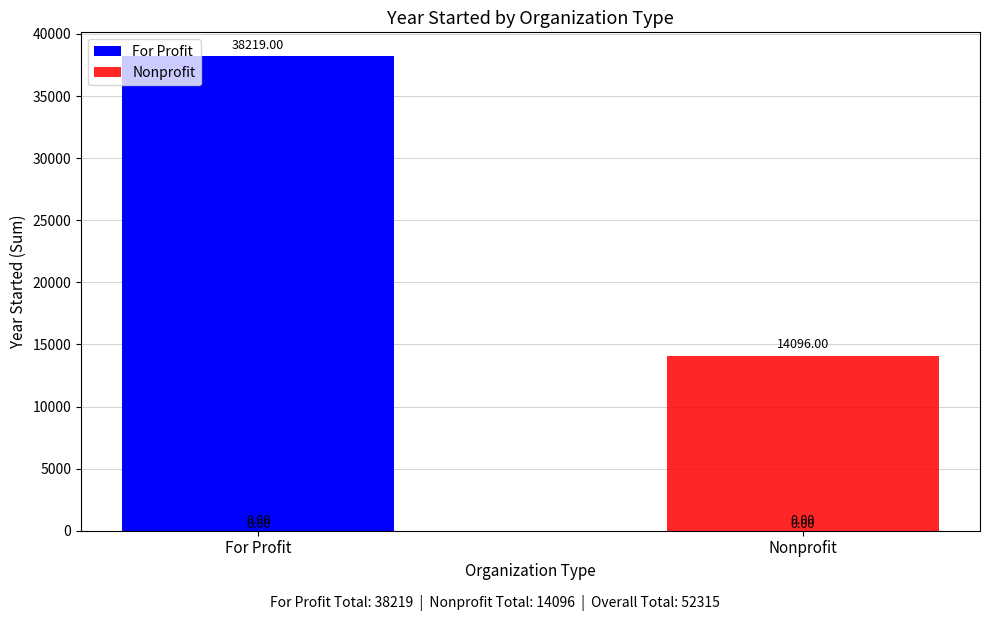

Between Nonprofit and For Profit, which is larger?

For Profit